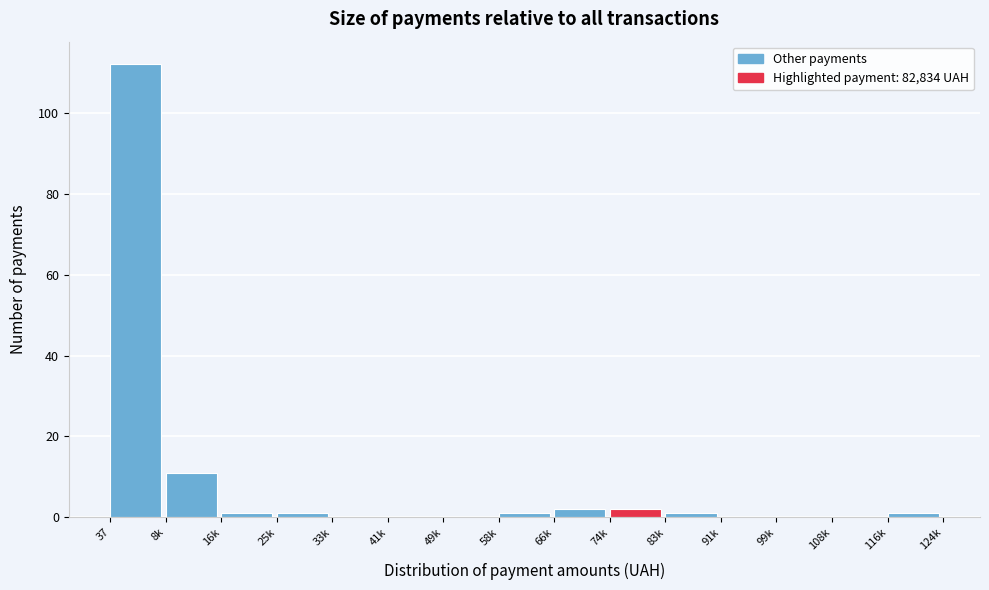

Reading left to right, extract all data points from this chart.

37=112	8k=11	16k=1	25k=1	33k=0	41k=0	49k=0	58k=1	66k=2	74k=2	83k=1	91k=0	99k=0	108k=0	116k=1